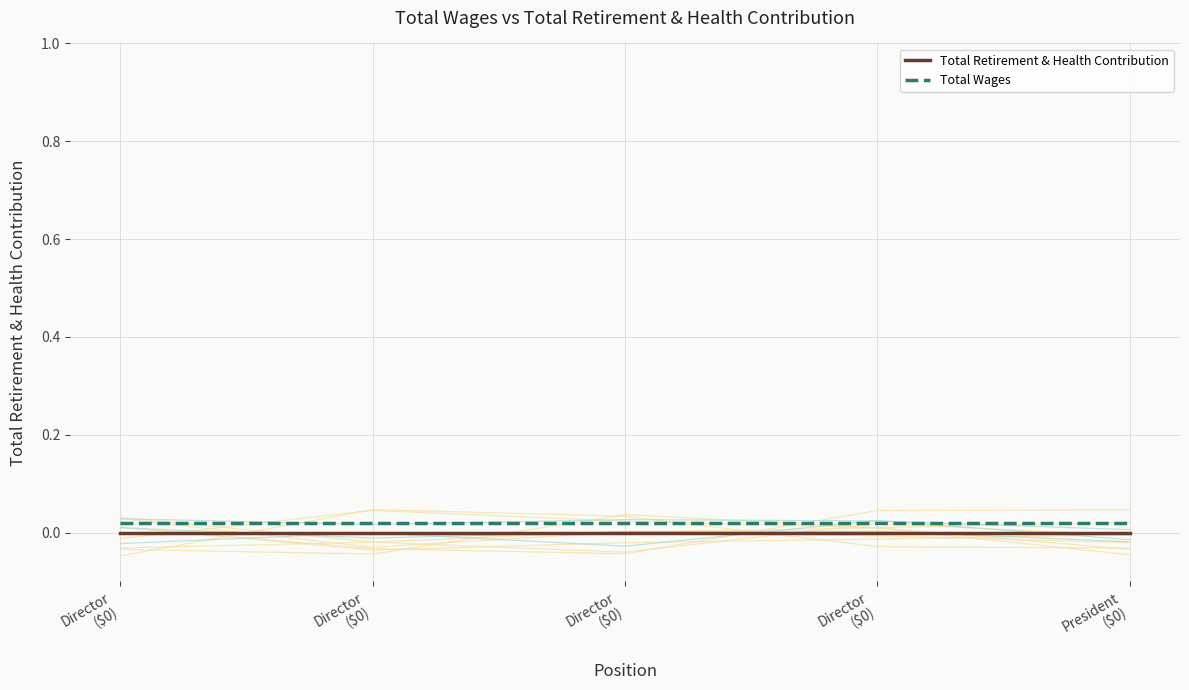

Which label corresponds to the smallest value in the chart?

Director
($0)